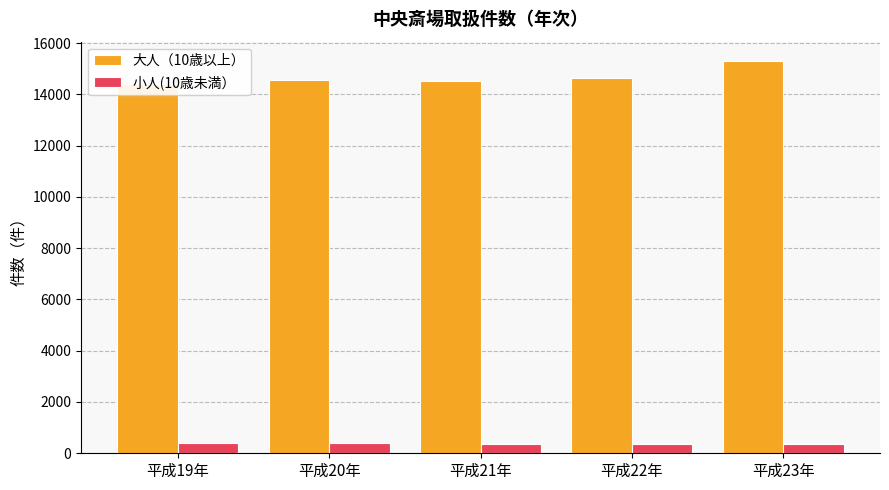

At which category does the chart reach its minimum across all series?

平成21年